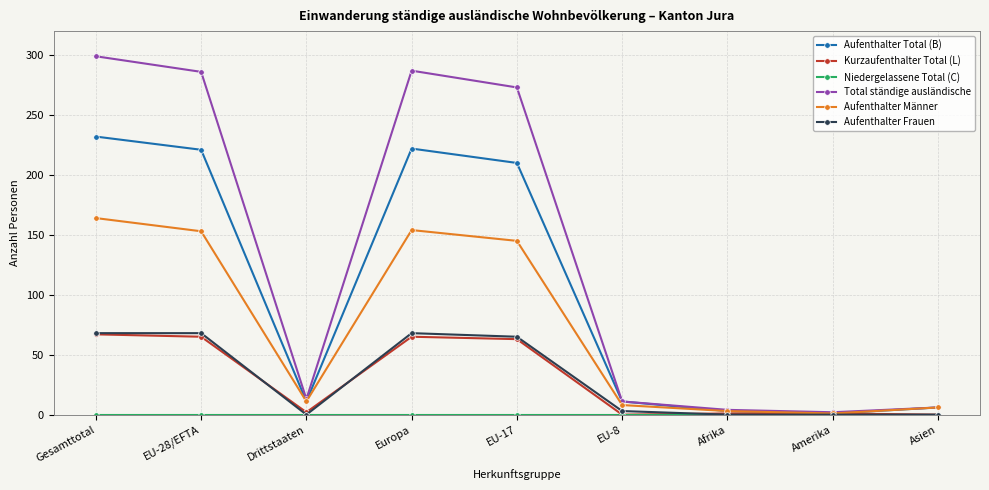

True or false: Aufenthalter Frauen has a value of 101 at Gesamttotal.

False